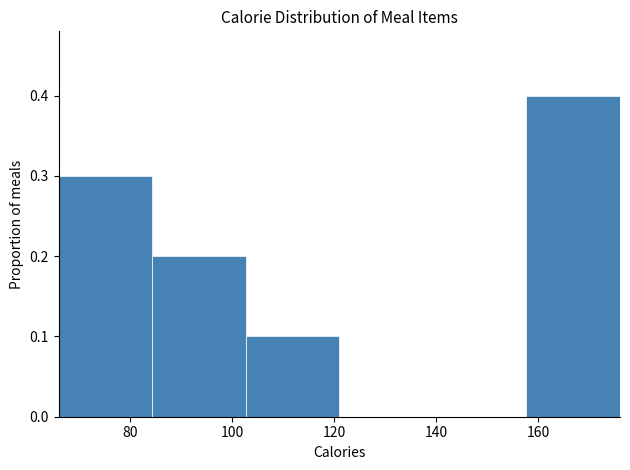

Over which range of the x-axis is the bar tallest?

158 to 176